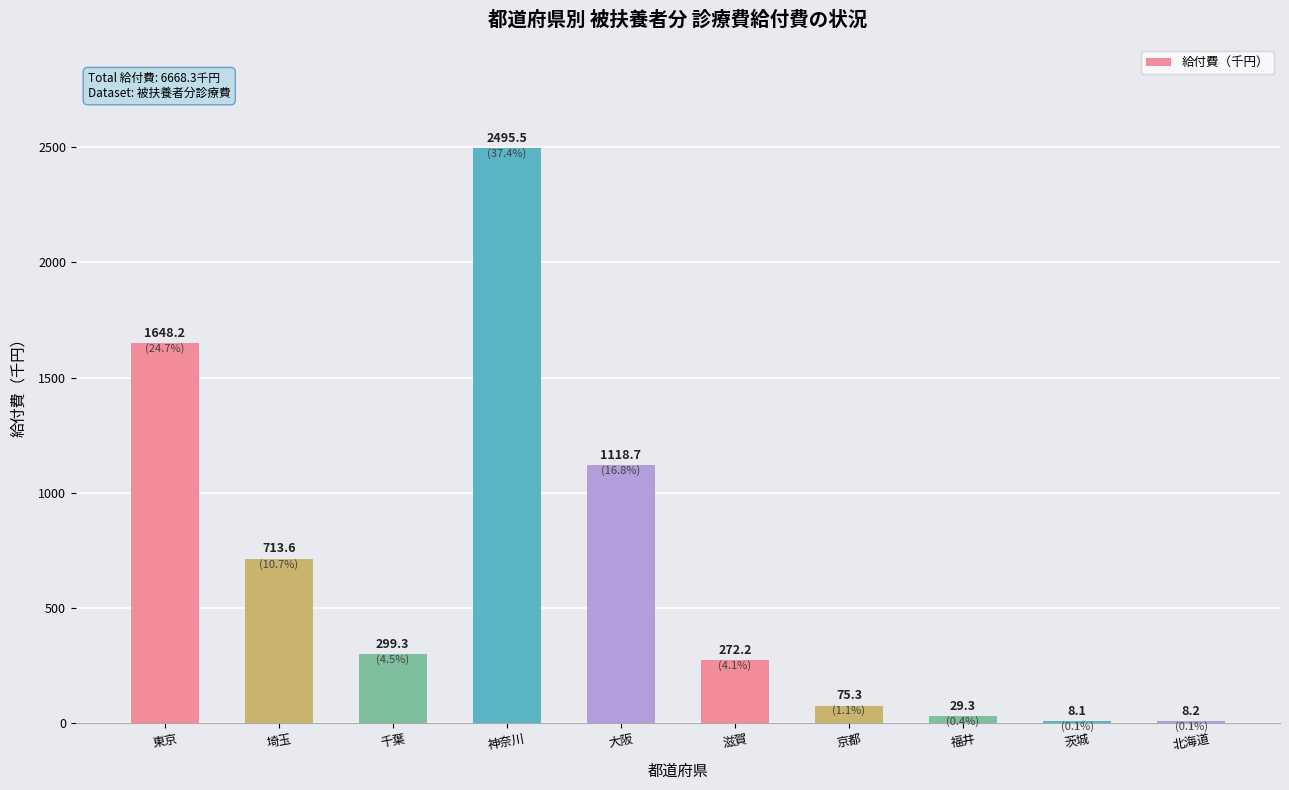

What is the change in value from 埼玉 to 福井?

-684.3